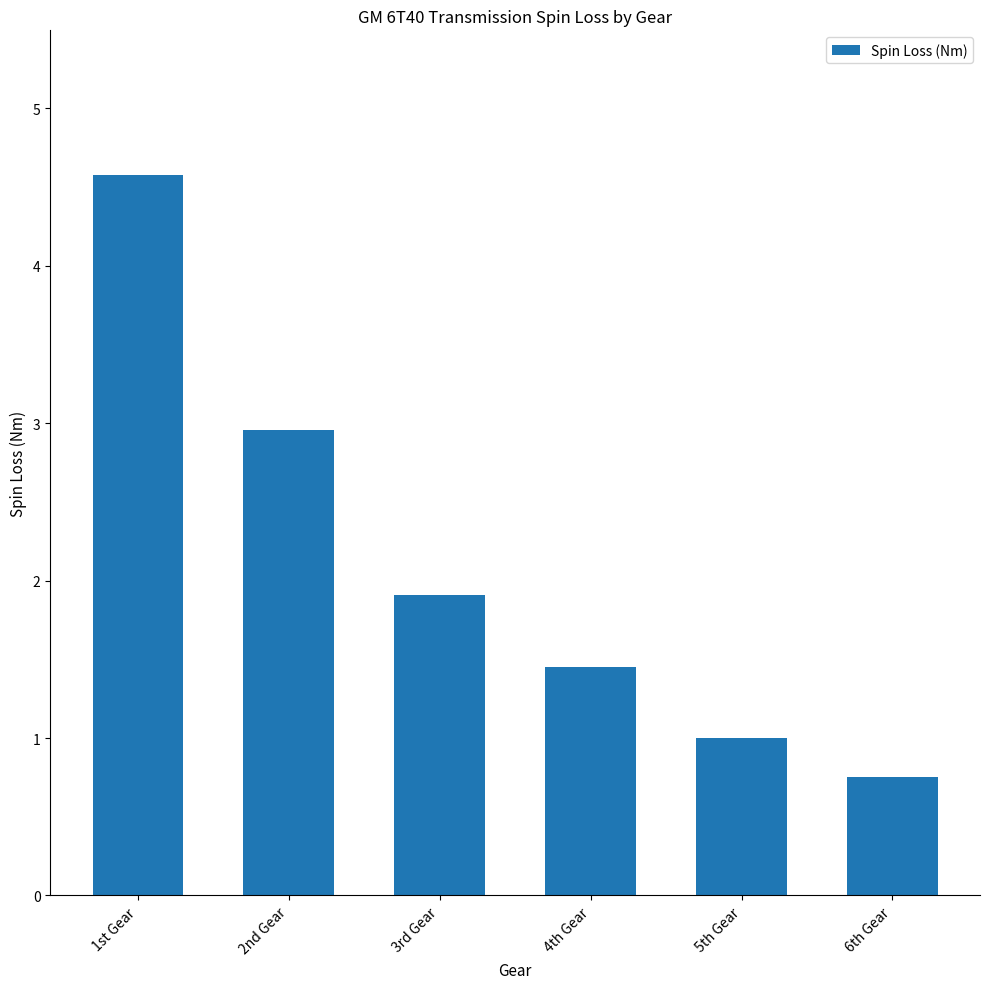

What is the maximum value shown in the chart?

4.6